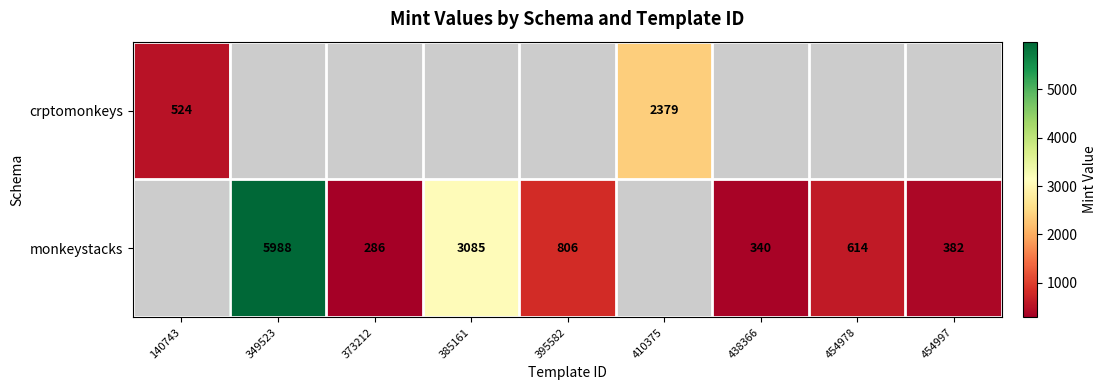

Is the value of crptomonkeys at 140743 greater than the value of monkeystacks at 373212?

Yes